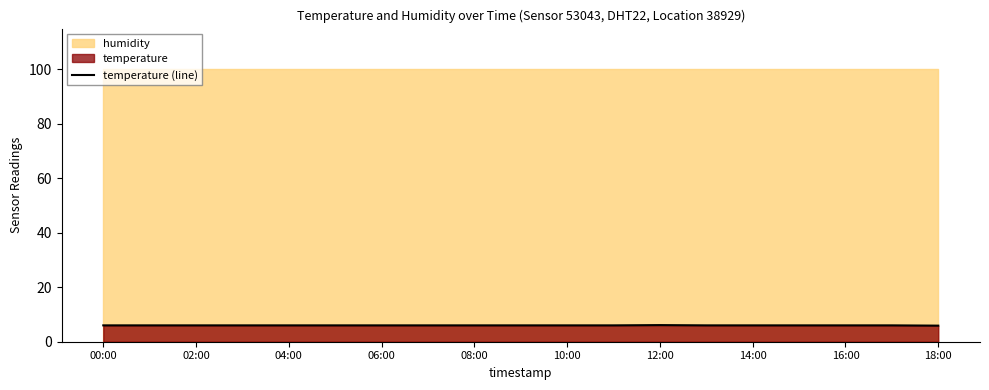

What is the value of the 7th point from the left?

6.0